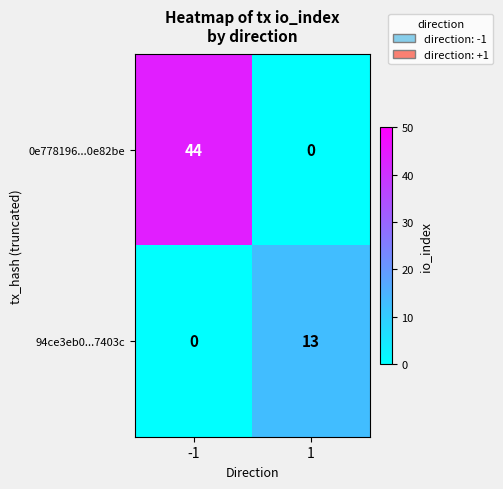

What is the sum of the 0e778196...0e82be values at -1 and 1?

44